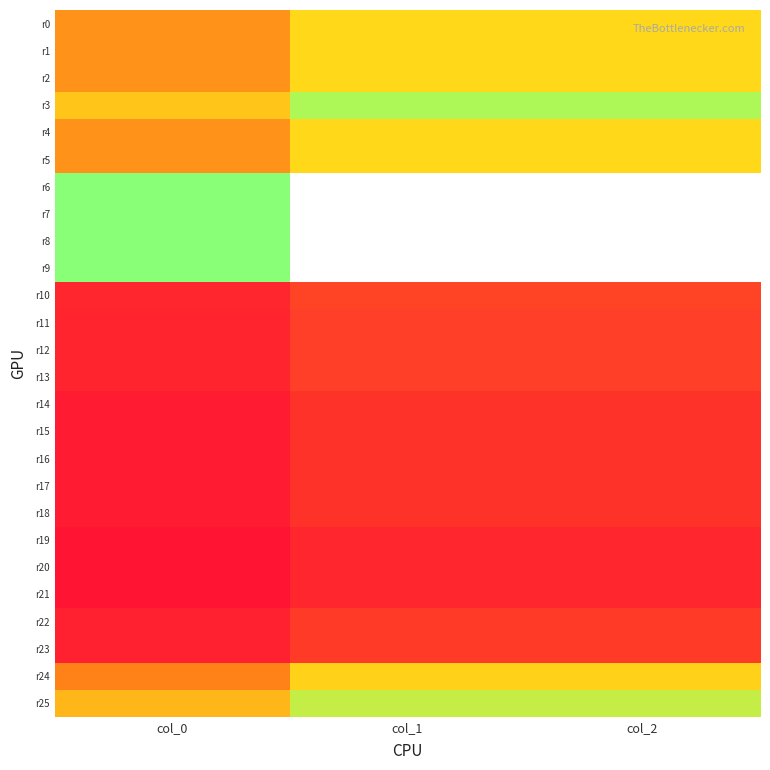

Which label corresponds to the smallest value in the chart?

col_0